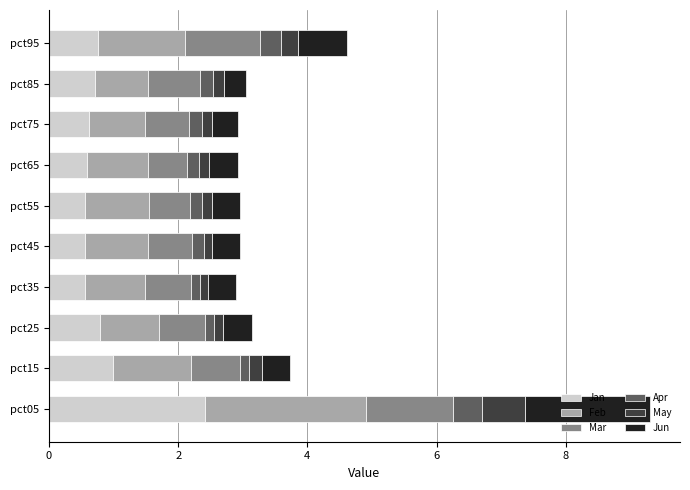

At which label does Jan reach its peak?

pct05